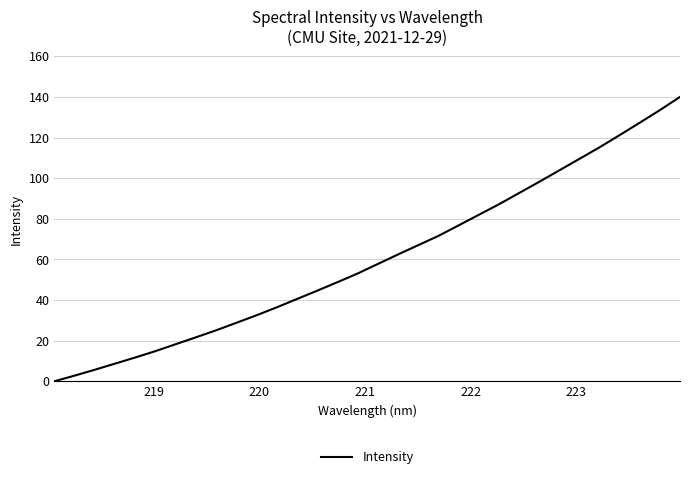

Reading left to right, transcribe all the data shown in this chart.

0.0	2.8	5.7	8.7	11.7	14.8	18.2	21.6	25.1	28.7	32.5	36.4	40.5	44.5	48.7	53.0	57.7	62.4	66.9	71.5	76.6	81.8	87.0	92.6	98.1	103.8	109.4	115.1	121.2	127.3	133.5	140.0